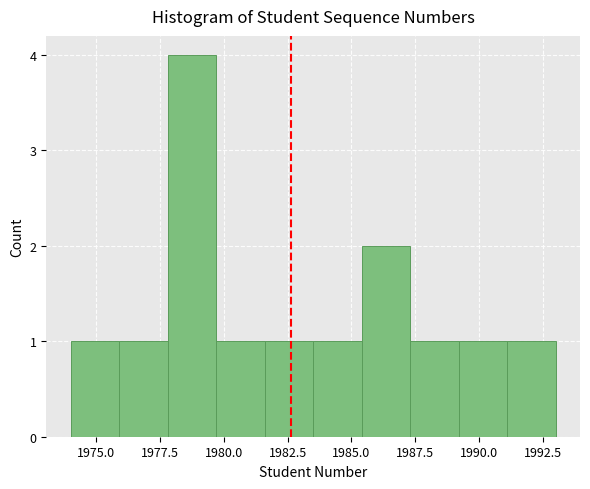

Around what value on the x-axis is the tallest bar? Give the approximate position of its centre, as read against the axis.

1979.0